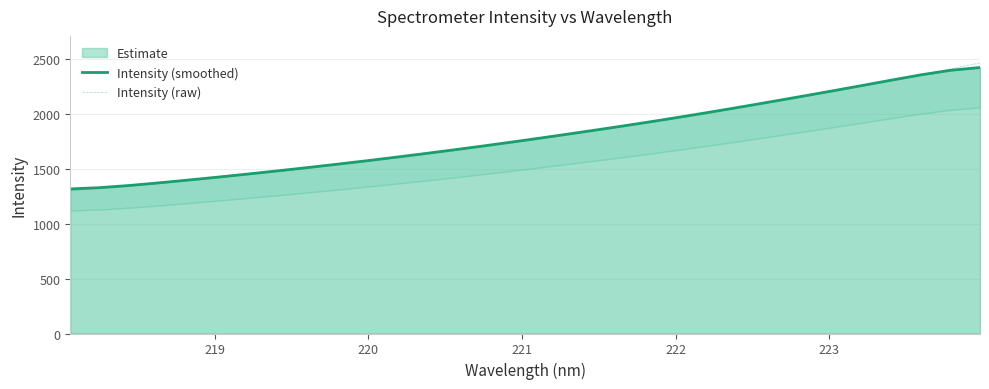

At how many categories does at least one series exceed 2335?

3